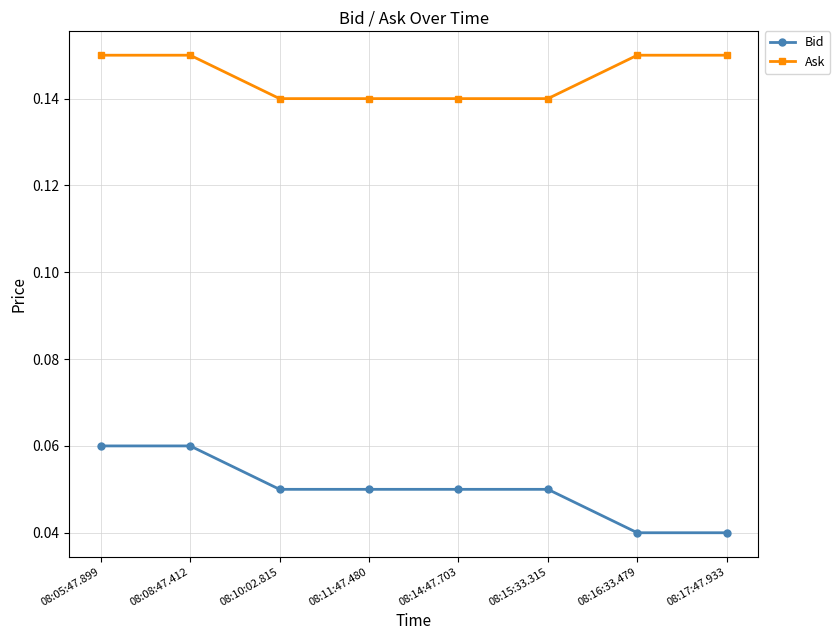

Is the value of Bid at 08:16:33.479 greater than the value of Ask at 08:10:02.815?

No